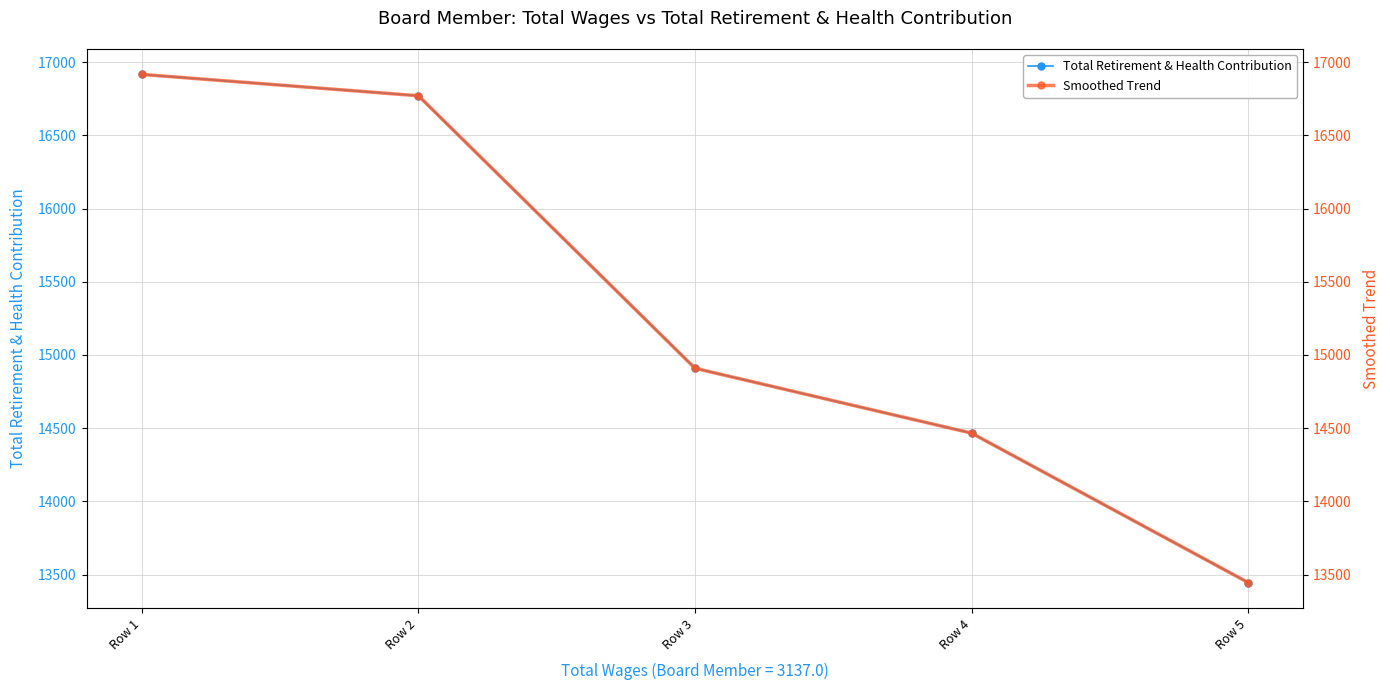

Which has a higher value, Row 2 or Row 5?

Row 2